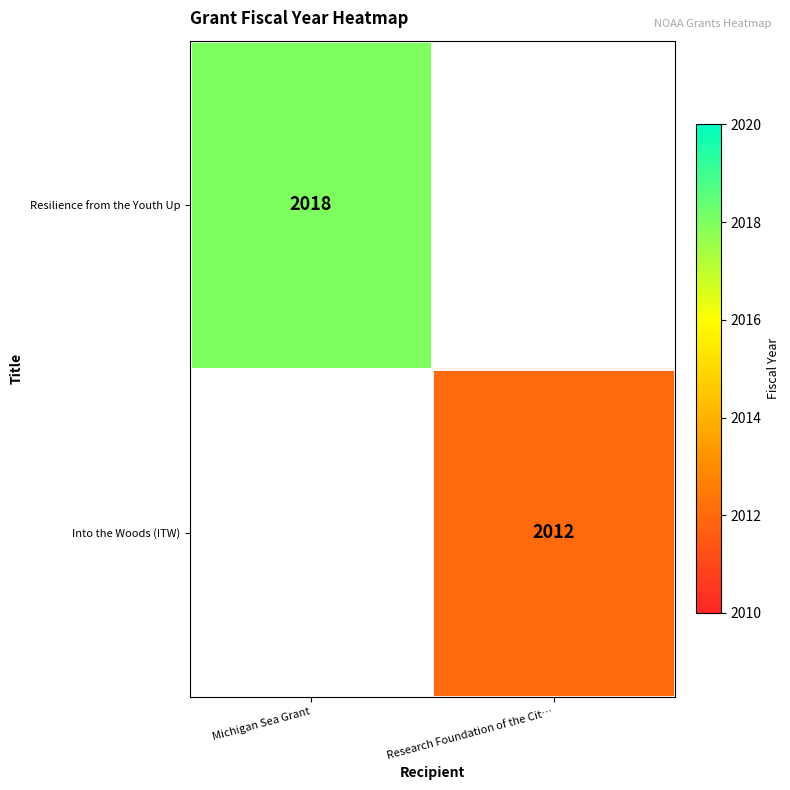

True or false: Resilience from the Youth Up has a value of 492 at Michigan Sea Grant.

False